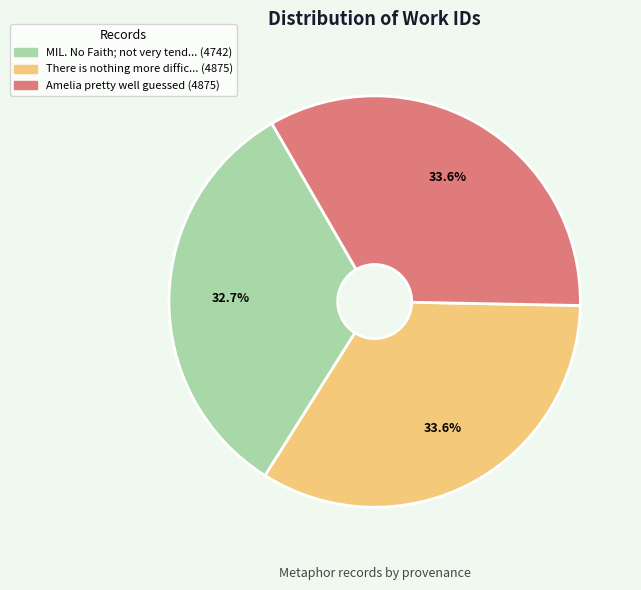

To the nearest percent, what is the average slice percentage?

33%